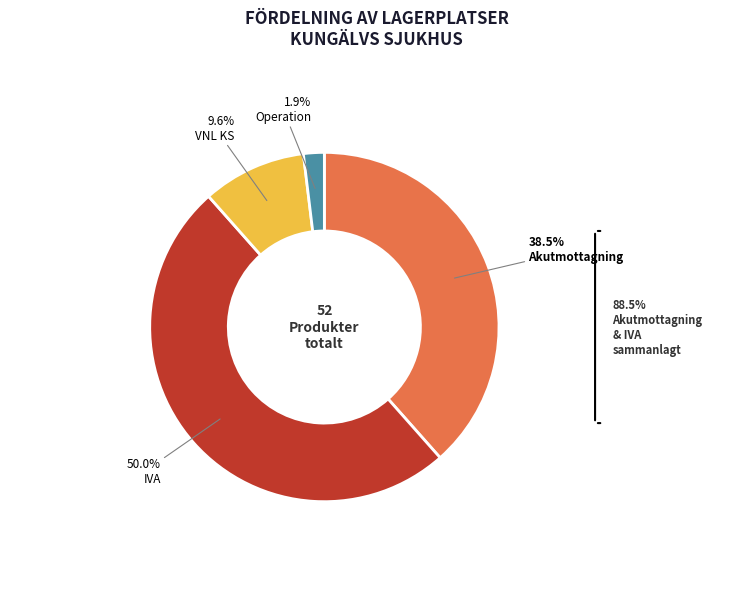

Does VNL KS account for over 50% of the chart?

No